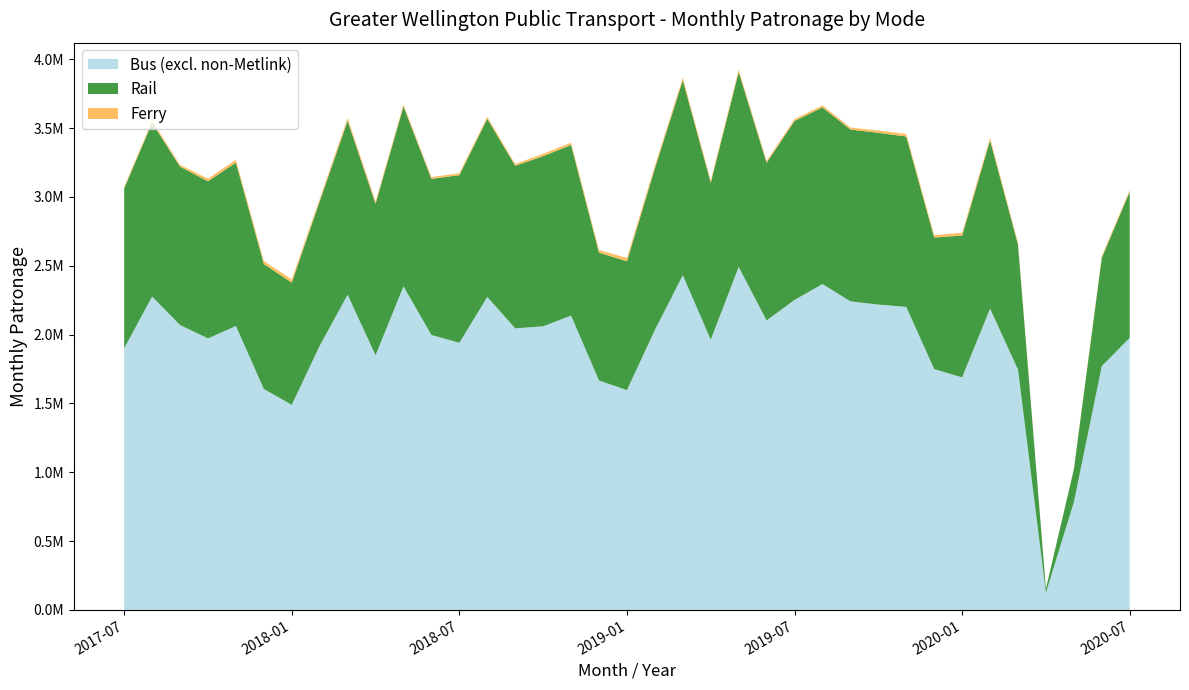

Reading left to right, extract all data points from this chart.

Bus (excl. non-Metlink): 1900776	2276911	2069576	1972522	2062909	1605344	1490043	1919257	2290227	1850404	2351044	1997620	1940761	2273956	2045692	2060539	2138175	1667059	1597167	2033604	2431597	1963545	2491617	2103281	2252190	2367687	2241815	2218300	2201619	1749632	1689550	2189182	1745839	124753	783232	1771521	1976923
Rail: 1162426	1262117	1150817	1141796	1186714	908140	887425	1050201	1262611	1100450	1306438	1133731	1217979	1293557	1181049	1235987	1239803	928282	935498	1174086	1416569	1139788	1416307	1144973	1299887	1283156	1248365	1247775	1237691	955880	1030333	1221735	909250	30088	238292	786658	1061338
Ferry: 10977	13782	13262	18609	20836	21455	23926	16584	21467	16169	14271	12871	13862	14270	12957	17099	16394	19053	24374	19852	18953	15265	16752	13370	13958	14533	14514	16743	18542	17318	20096	20181	13367	0	3055	13075	12155